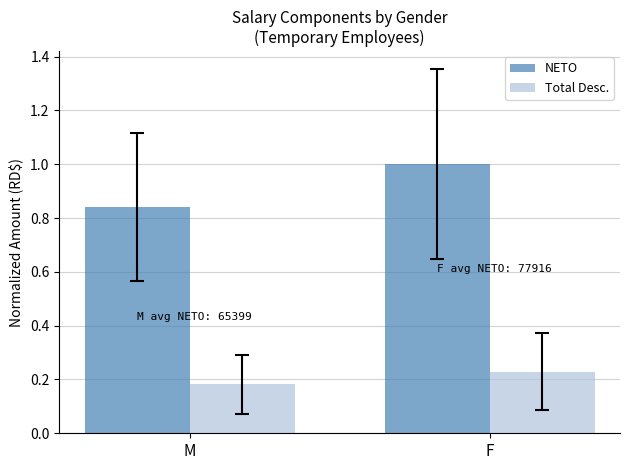

Rank the series at M from lowest to highest value.

Total Desc., NETO